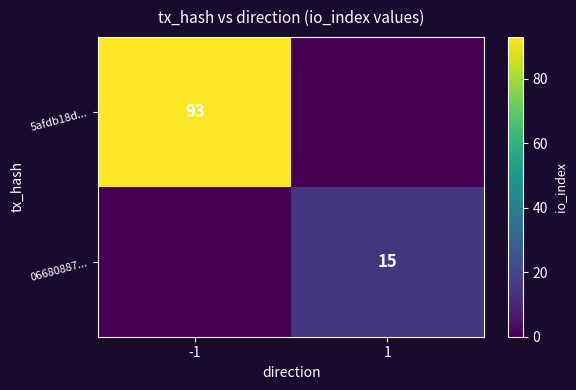

Is it true that 5afdb18d... equals 93 at -1?

True